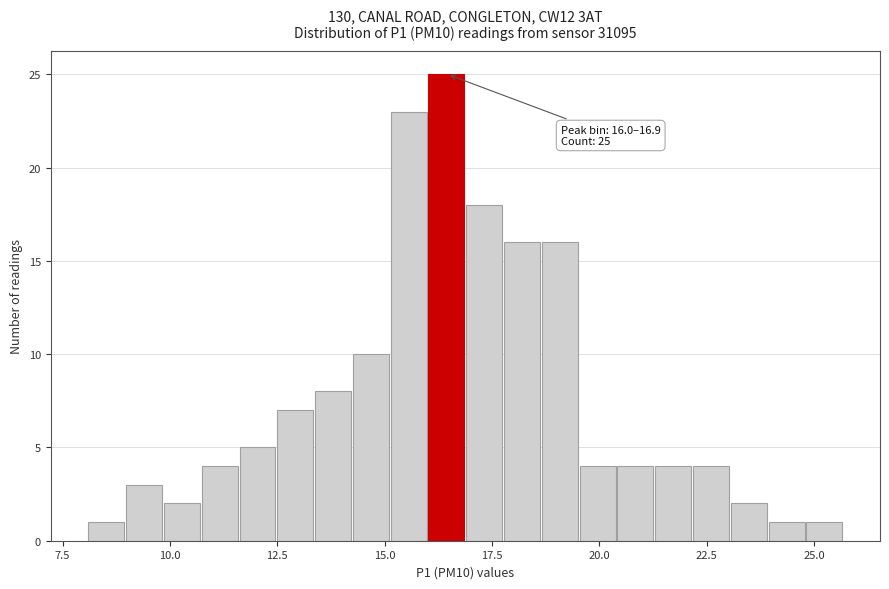

Around what value on the x-axis is the tallest bar? Give the approximate position of its centre, as read against the axis.

16.5